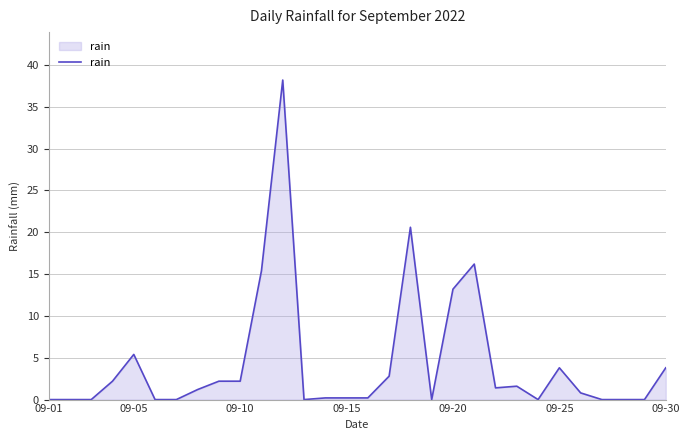

Does the chart display data point markers on the line(s)?

No